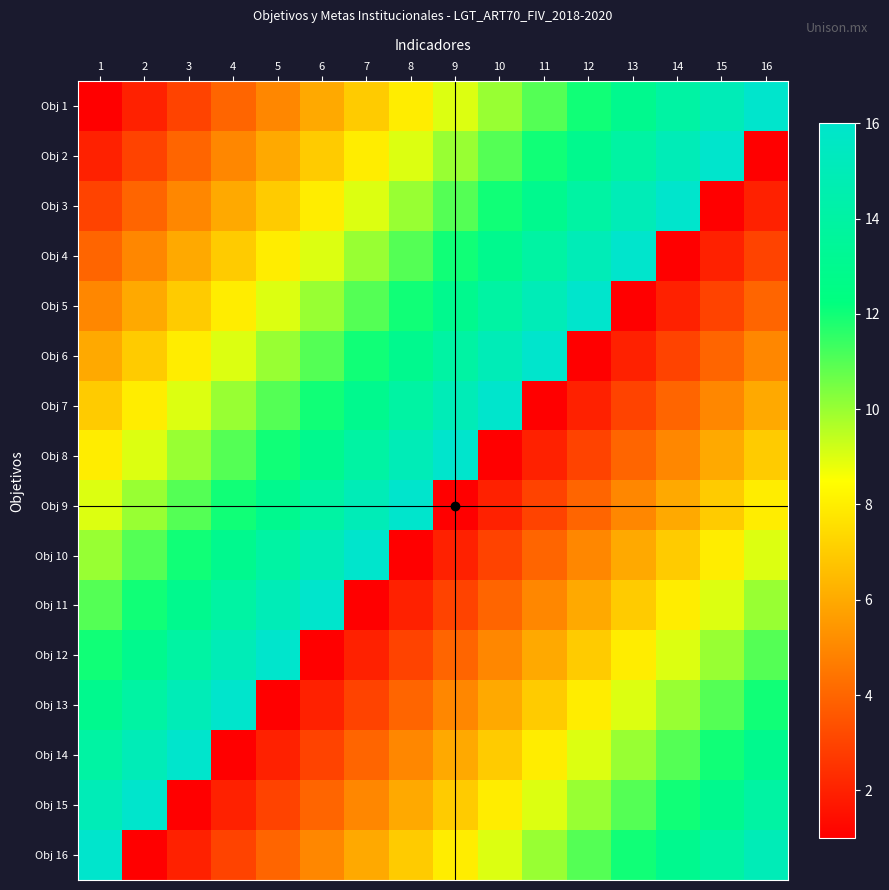

Reading left to right, transcribe all the data shown in this chart.

Obj 1: 1=1	2=2	3=3	4=4	5=5	6=6	7=7	8=8	9=9	10=10	11=11	12=12	13=13	14=14	15=15	16=16
Obj 2: 1=2	2=3	3=4	4=5	5=6	6=7	7=8	8=9	9=10	10=11	11=12	12=13	13=14	14=15	15=16	16=1
Obj 3: 1=3	2=4	3=5	4=6	5=7	6=8	7=9	8=10	9=11	10=12	11=13	12=14	13=15	14=16	15=1	16=2
Obj 4: 1=4	2=5	3=6	4=7	5=8	6=9	7=10	8=11	9=12	10=13	11=14	12=15	13=16	14=1	15=2	16=3
Obj 5: 1=5	2=6	3=7	4=8	5=9	6=10	7=11	8=12	9=13	10=14	11=15	12=16	13=1	14=2	15=3	16=4
Obj 6: 1=6	2=7	3=8	4=9	5=10	6=11	7=12	8=13	9=14	10=15	11=16	12=1	13=2	14=3	15=4	16=5
Obj 7: 1=7	2=8	3=9	4=10	5=11	6=12	7=13	8=14	9=15	10=16	11=1	12=2	13=3	14=4	15=5	16=6
Obj 8: 1=8	2=9	3=10	4=11	5=12	6=13	7=14	8=15	9=16	10=1	11=2	12=3	13=4	14=5	15=6	16=7
Obj 9: 1=9	2=10	3=11	4=12	5=13	6=14	7=15	8=16	9=1	10=2	11=3	12=4	13=5	14=6	15=7	16=8
Obj 10: 1=10	2=11	3=12	4=13	5=14	6=15	7=16	8=1	9=2	10=3	11=4	12=5	13=6	14=7	15=8	16=9
Obj 11: 1=11	2=12	3=13	4=14	5=15	6=16	7=1	8=2	9=3	10=4	11=5	12=6	13=7	14=8	15=9	16=10
Obj 12: 1=12	2=13	3=14	4=15	5=16	6=1	7=2	8=3	9=4	10=5	11=6	12=7	13=8	14=9	15=10	16=11
Obj 13: 1=13	2=14	3=15	4=16	5=1	6=2	7=3	8=4	9=5	10=6	11=7	12=8	13=9	14=10	15=11	16=12
Obj 14: 1=14	2=15	3=16	4=1	5=2	6=3	7=4	8=5	9=6	10=7	11=8	12=9	13=10	14=11	15=12	16=13
Obj 15: 1=15	2=16	3=1	4=2	5=3	6=4	7=5	8=6	9=7	10=8	11=9	12=10	13=11	14=12	15=13	16=14
Obj 16: 1=16	2=1	3=2	4=3	5=4	6=5	7=6	8=7	9=8	10=9	11=10	12=11	13=12	14=13	15=14	16=15